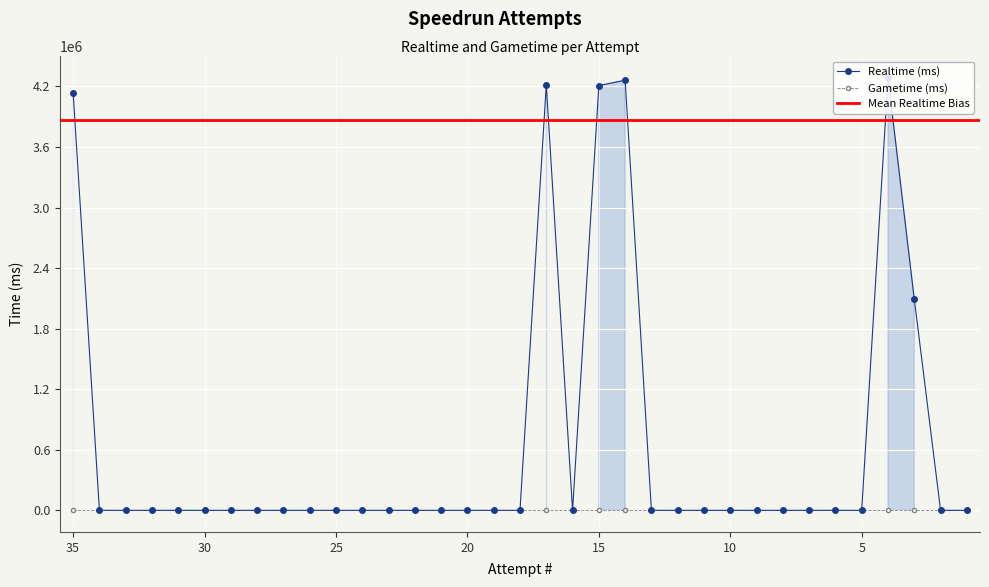

What is the sum of all values?

23200814